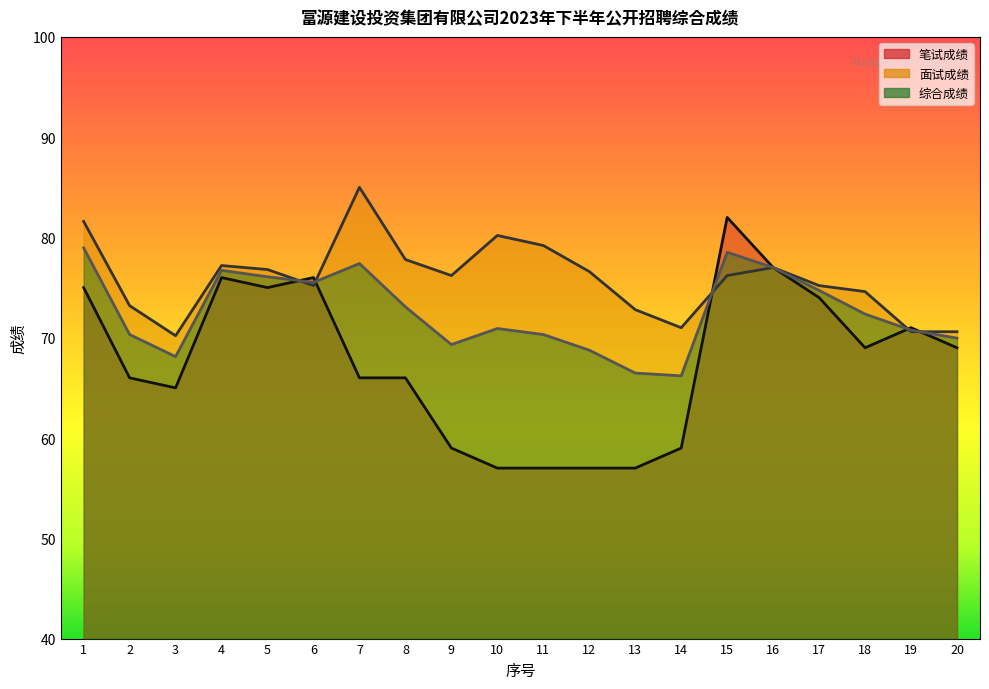

What is the lowest value of the 面试成绩 series?

70.2